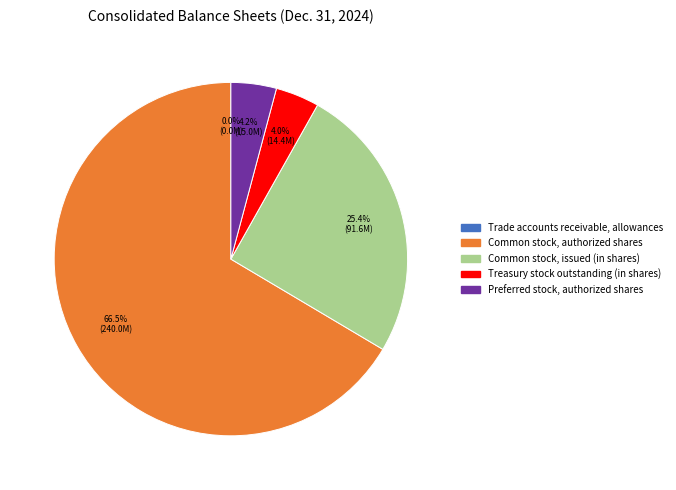

True or false: Treasury stock outstanding (in shares) accounts for 18% of the total.

False